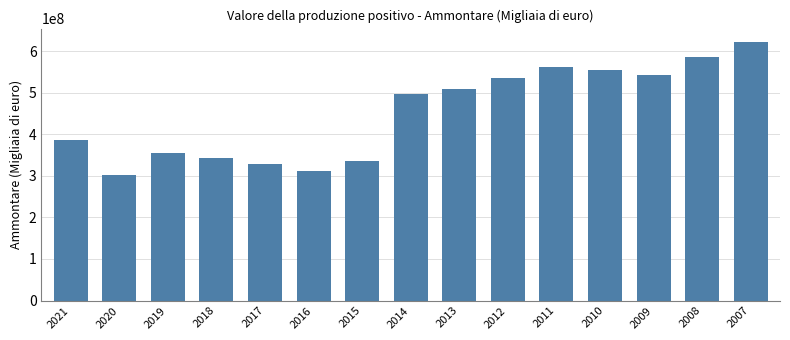

Reading left to right, list all the values displayed in this chart.

385880293	302155533	354512686	343842812	327851565	312480989	334589794	496412387	509737414	535632498	561156904	554773267	542221156	585881531	622862253